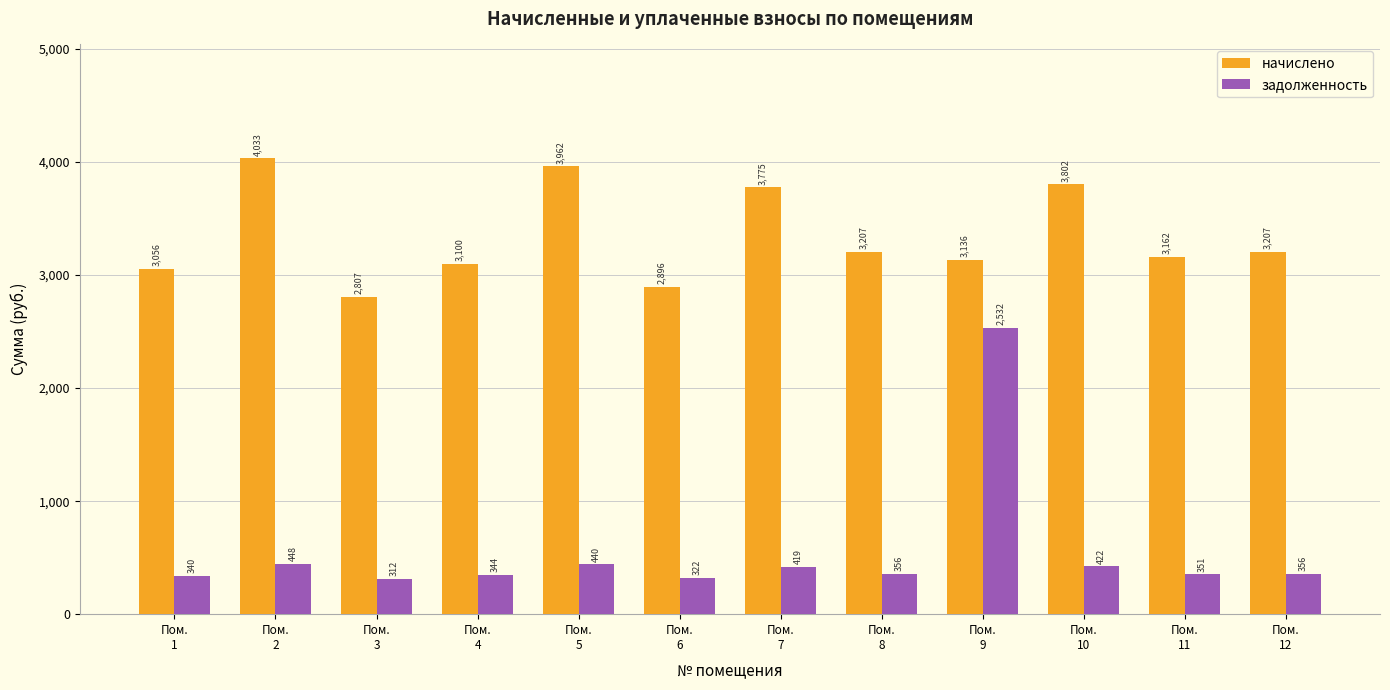

How many data points in задолженность are less than 356?

5